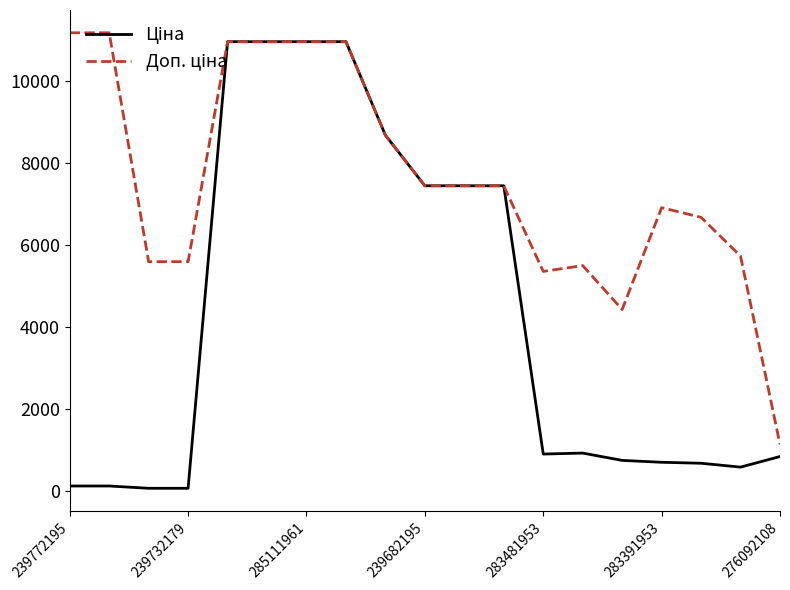

What is the maximum value shown in the chart?

11182.0